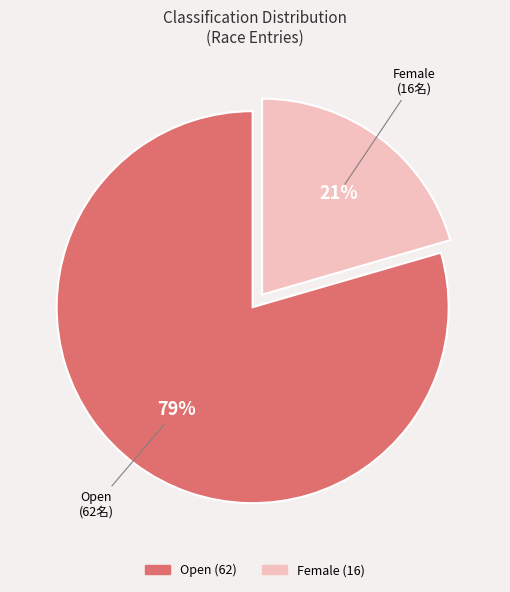

Between Female and Open, which is larger?

Open